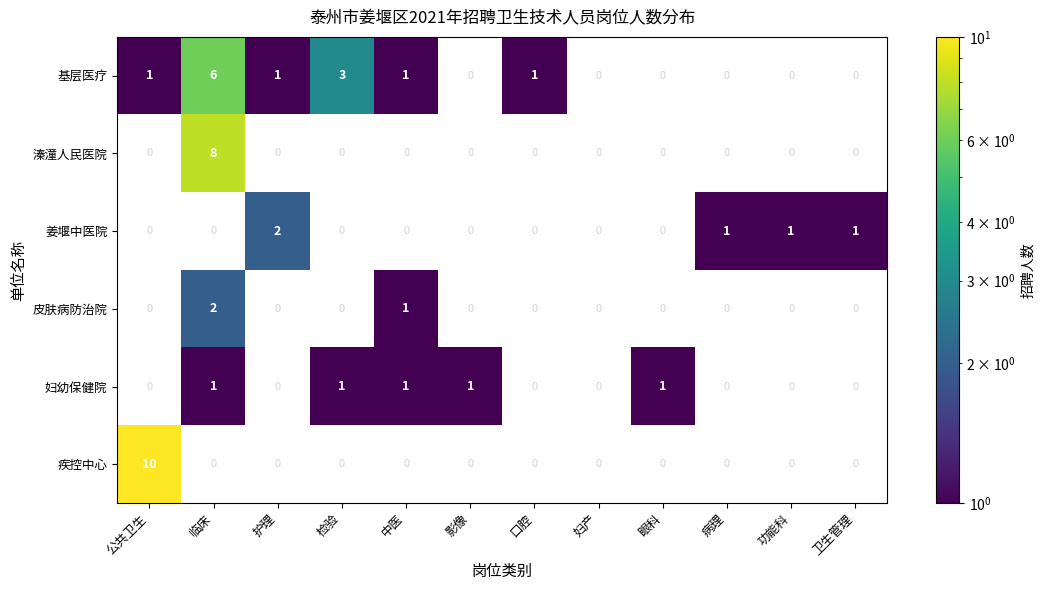

Count the number of categories in the chart.

12